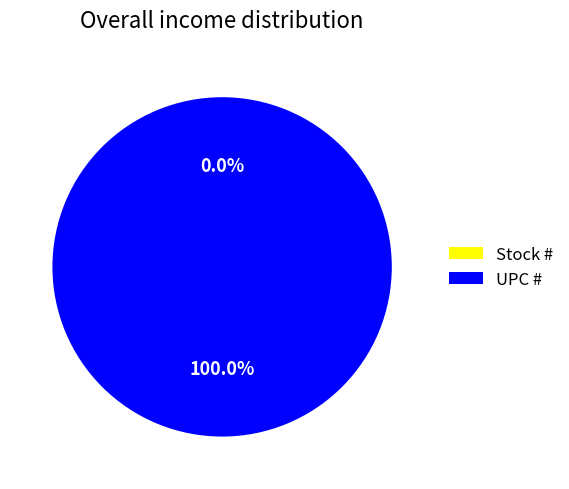

Does any single category account for the majority?

Yes